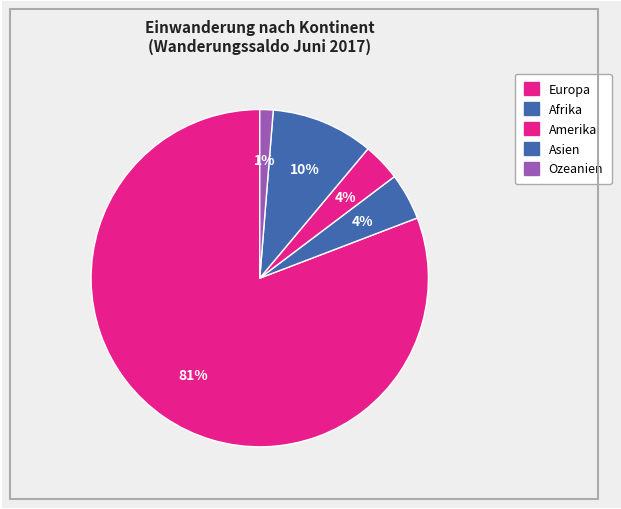

Which has a higher value, Ozeanien or Amerika?

Amerika